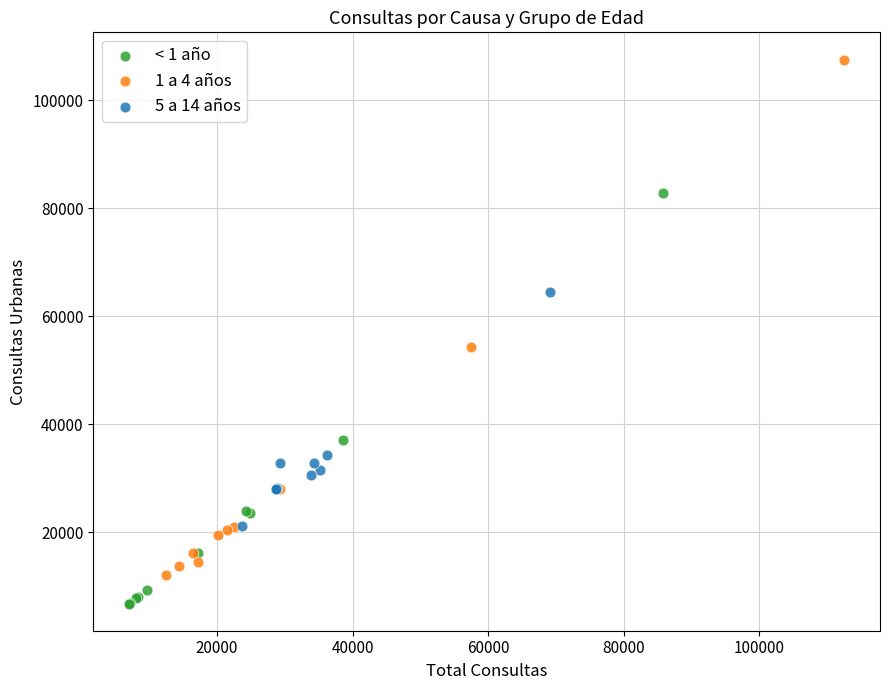

Which series has the widest spread of Y values?

1 a 4 años